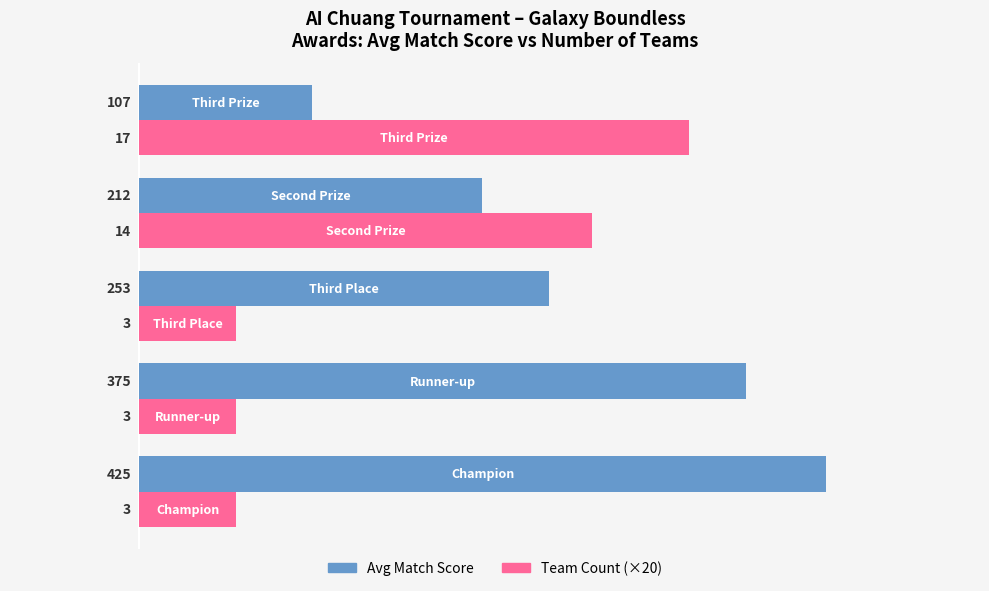

List the series in order of their overall mean, highest first.

Avg Match Score, Team Count (×20)